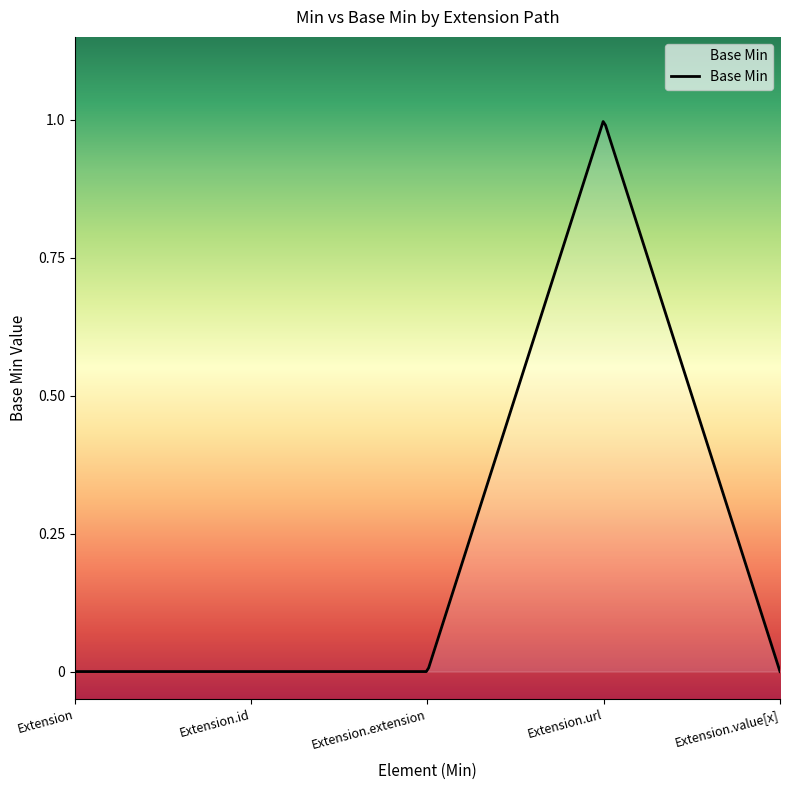

Rank the categories by value from lowest to highest.

Extension, Extension.id, Extension.extension, Extension.value[x], Extension.url